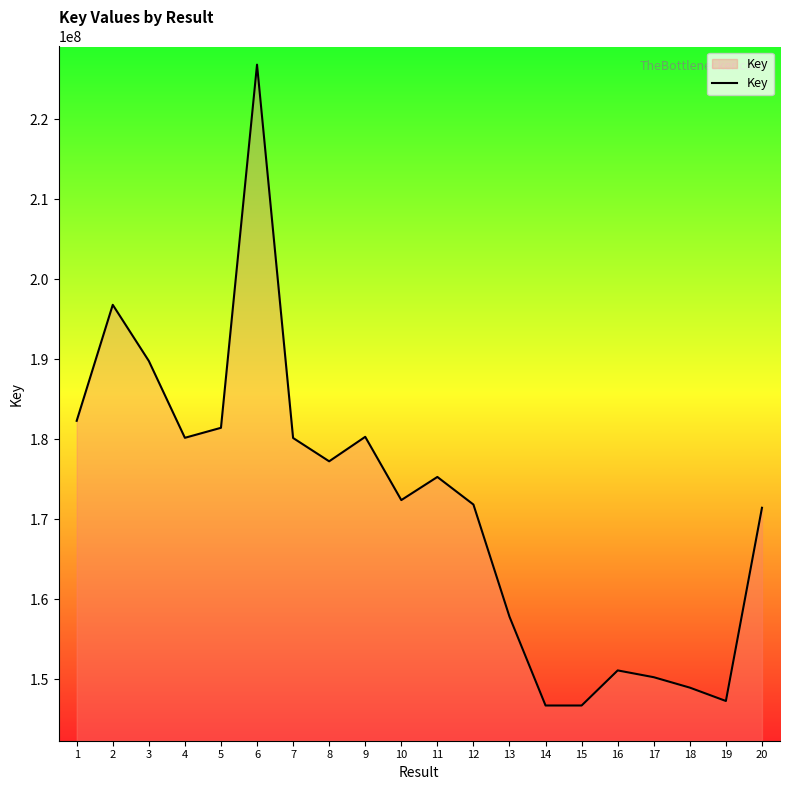

Is it true that the value at 18 is 148949276?

True